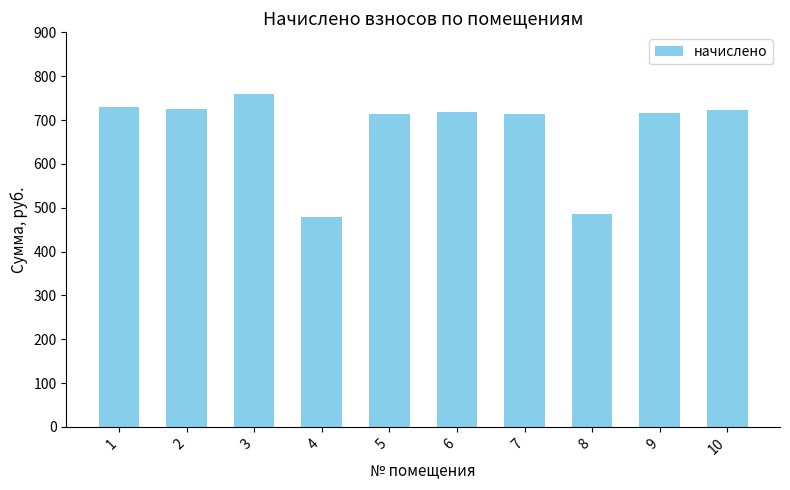

Is it true that the value at 8 is 818.8?

False